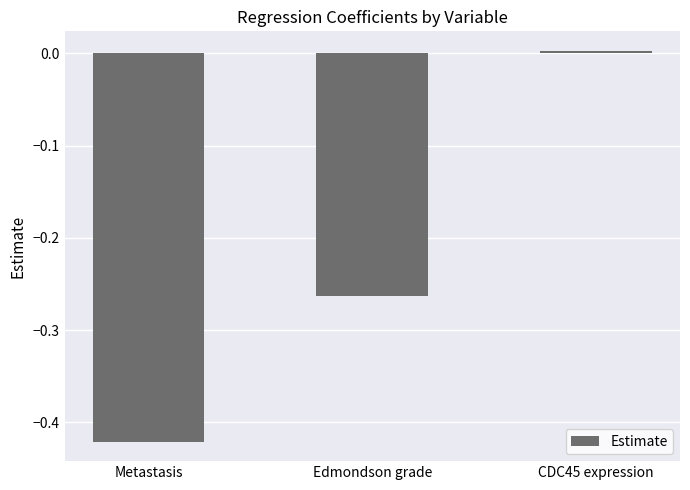

What position from the right is Metastasis?

3